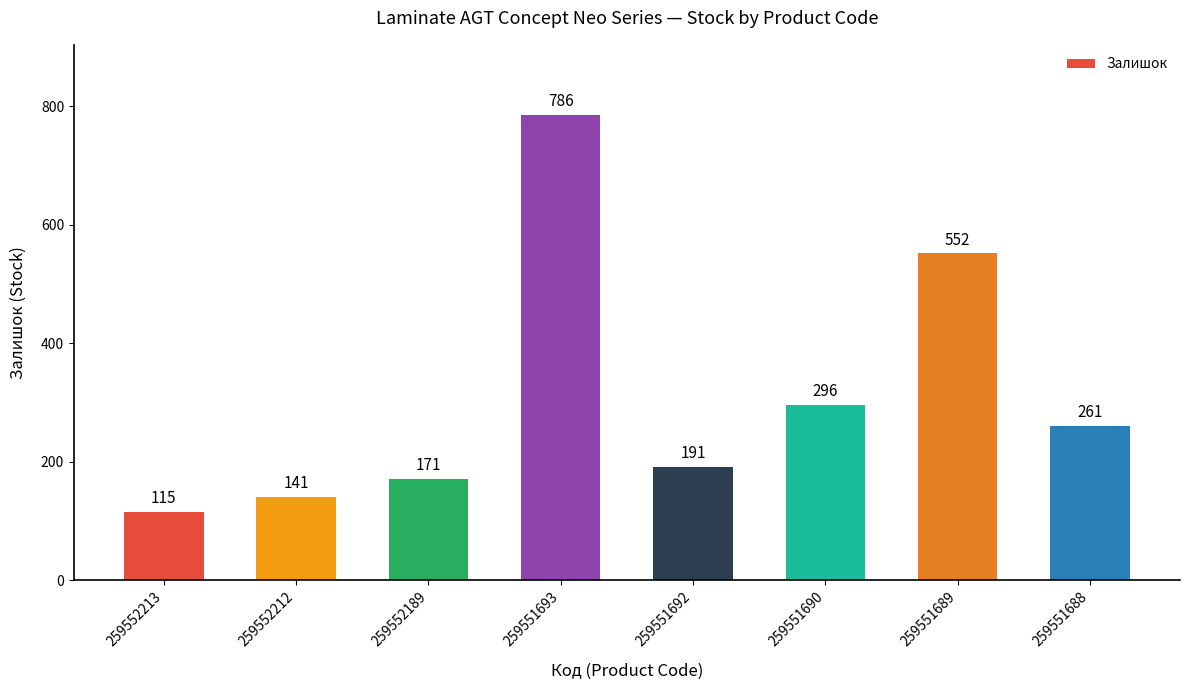

At which label is the value closest to 450?

259551689